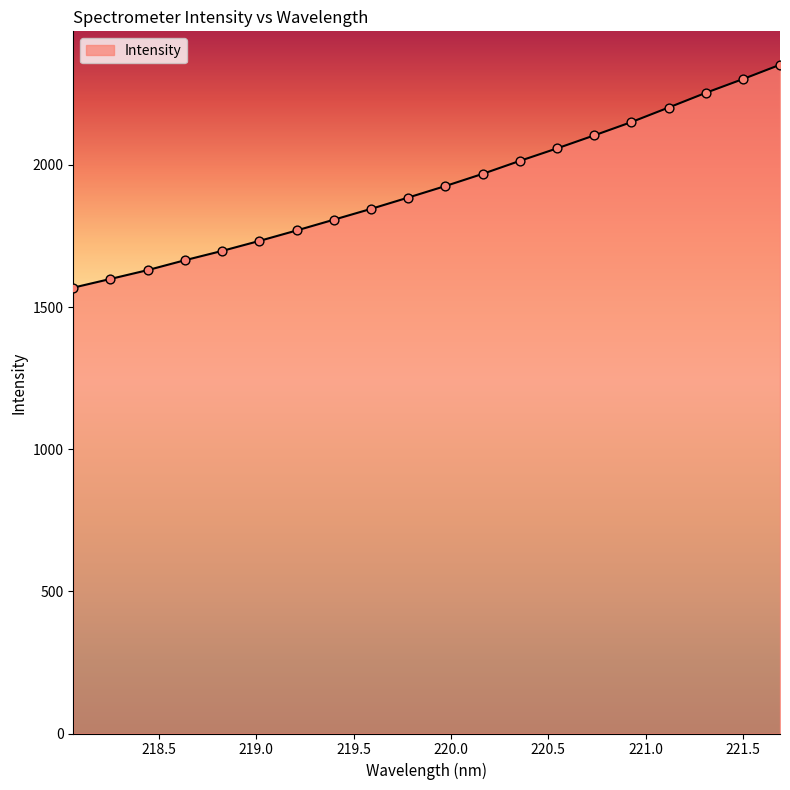

What is the difference between the maximum and minimum values?

783.9